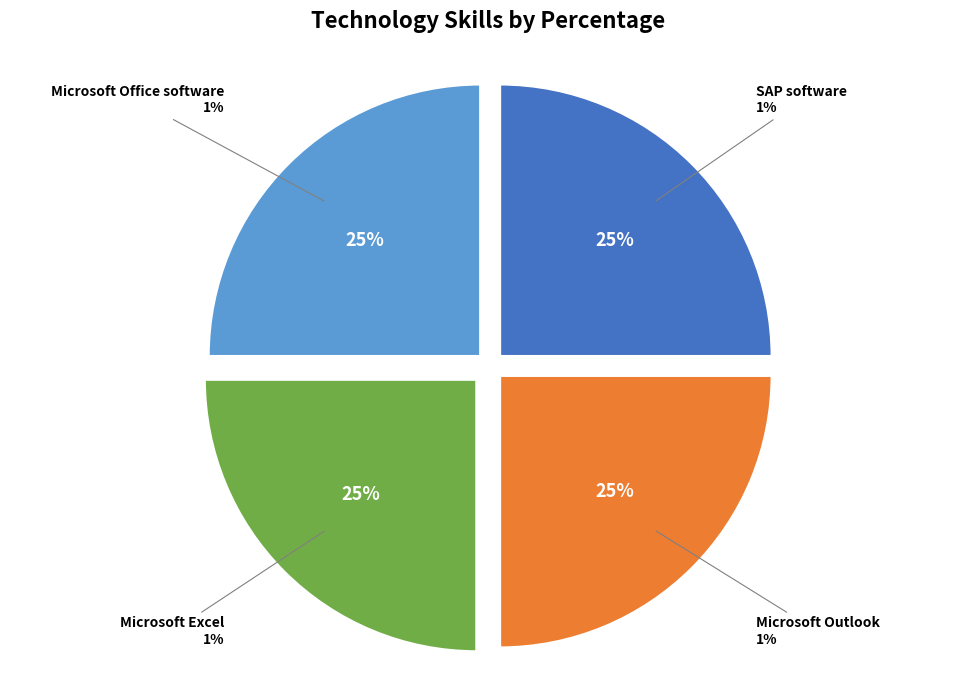

Which slice is the largest?

Microsoft Office software